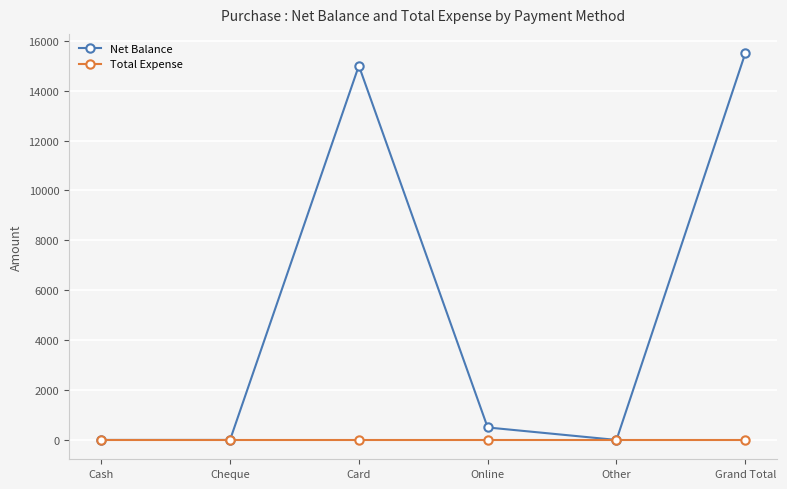

Which series has the largest range (max minus min)?

Net Balance